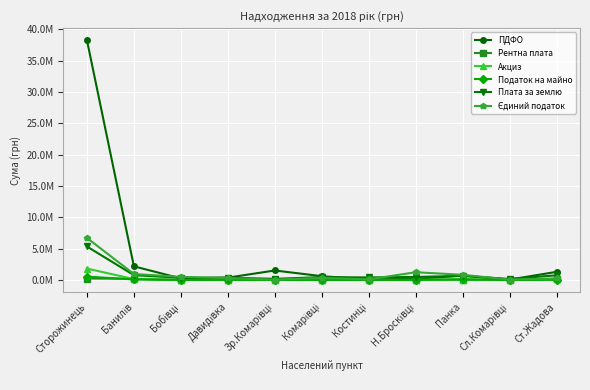

Which series has the widest spread of values?

ПДФО